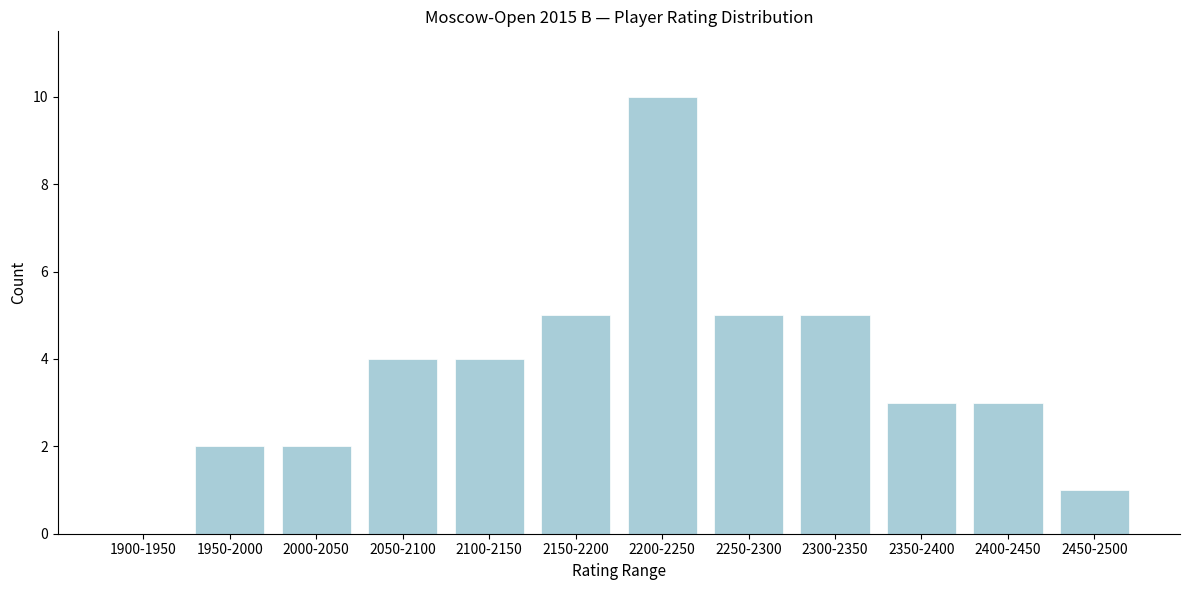

Reading left to right, extract all data points from this chart.

1900-1950=0	1950-2000=2	2000-2050=2	2050-2100=4	2100-2150=4	2150-2200=5	2200-2250=10	2250-2300=5	2300-2350=5	2350-2400=3	2400-2450=3	2450-2500=1